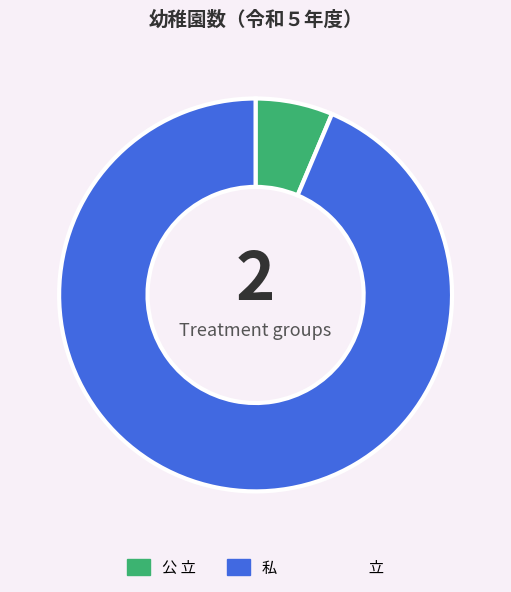

Rank the categories by value from highest to lowest.

私 立, 公 立